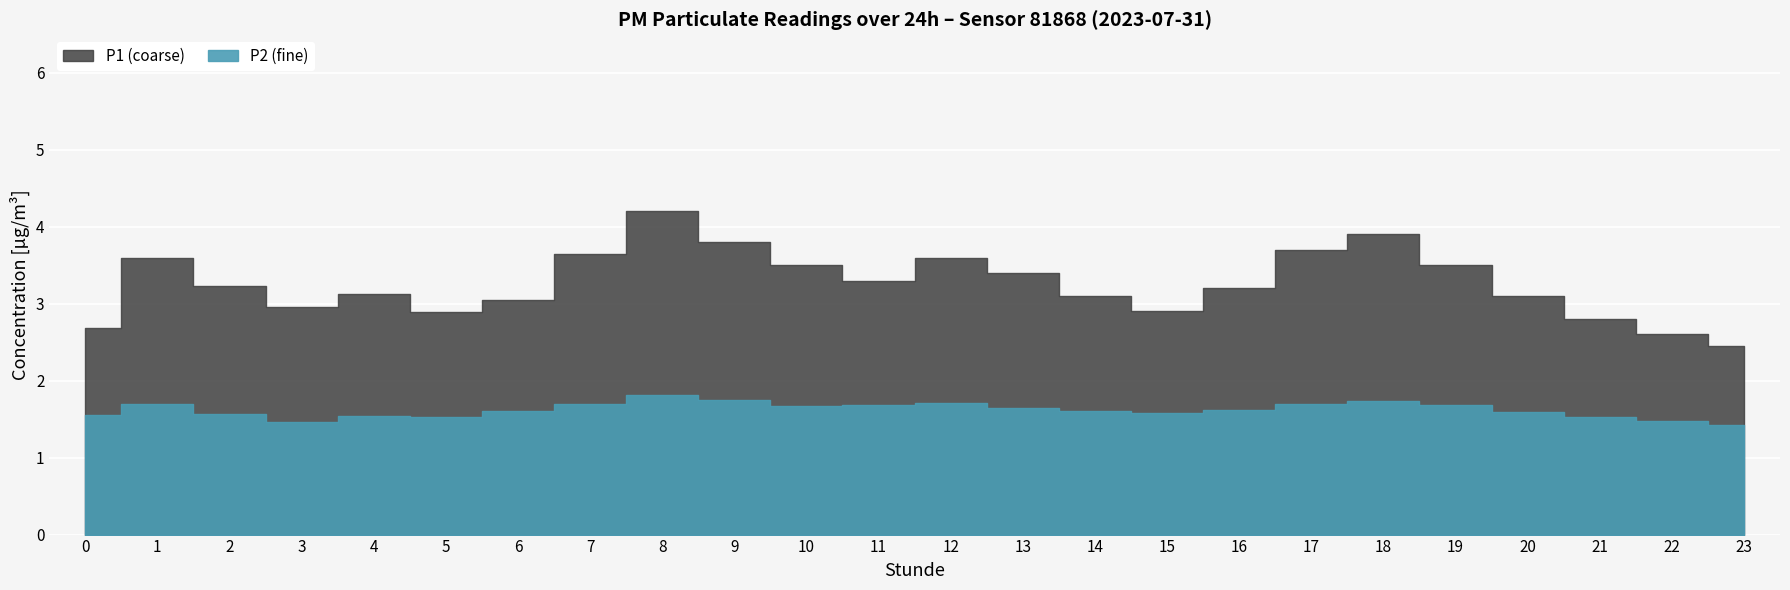

What is the difference between the second highest and second lowest values in the P1 (coarse) series?

1.4